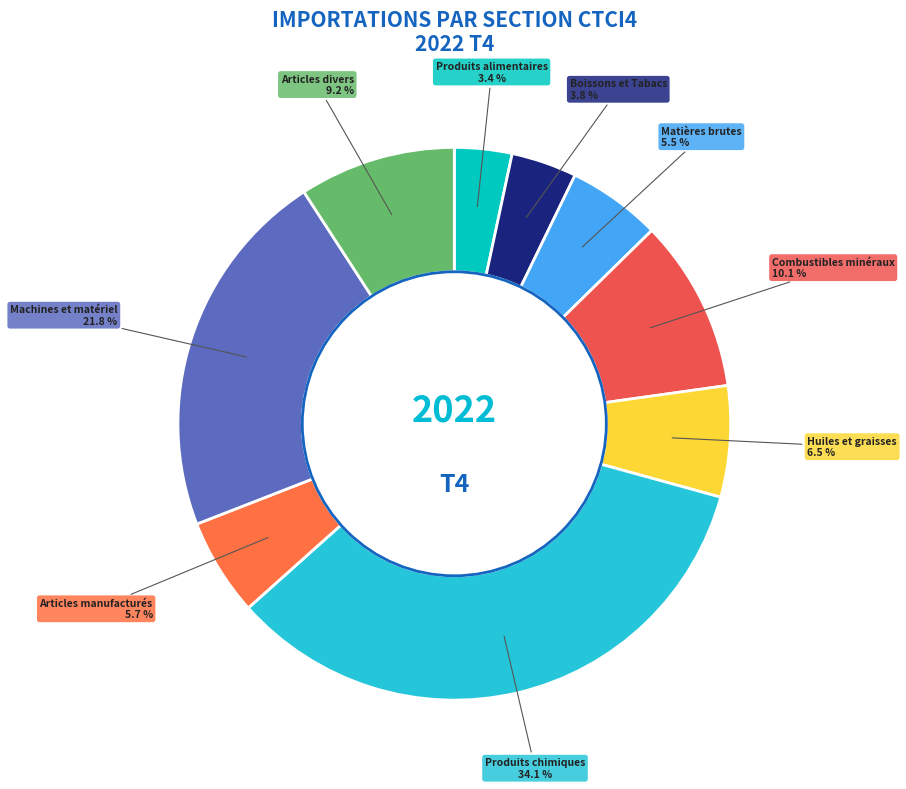

What percentage is NOT represented by Matières brutes?

94.5%